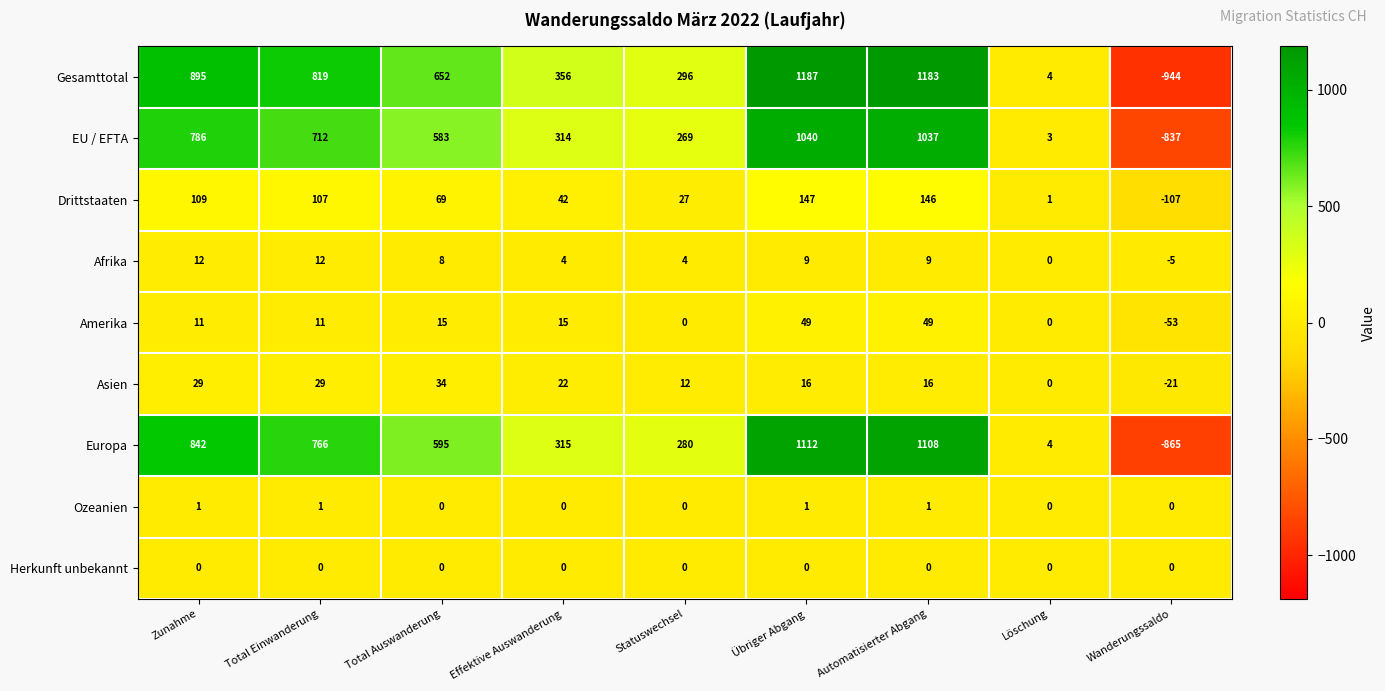

The value of Afrika at Effektive Auswanderung is 6. True or false?

False